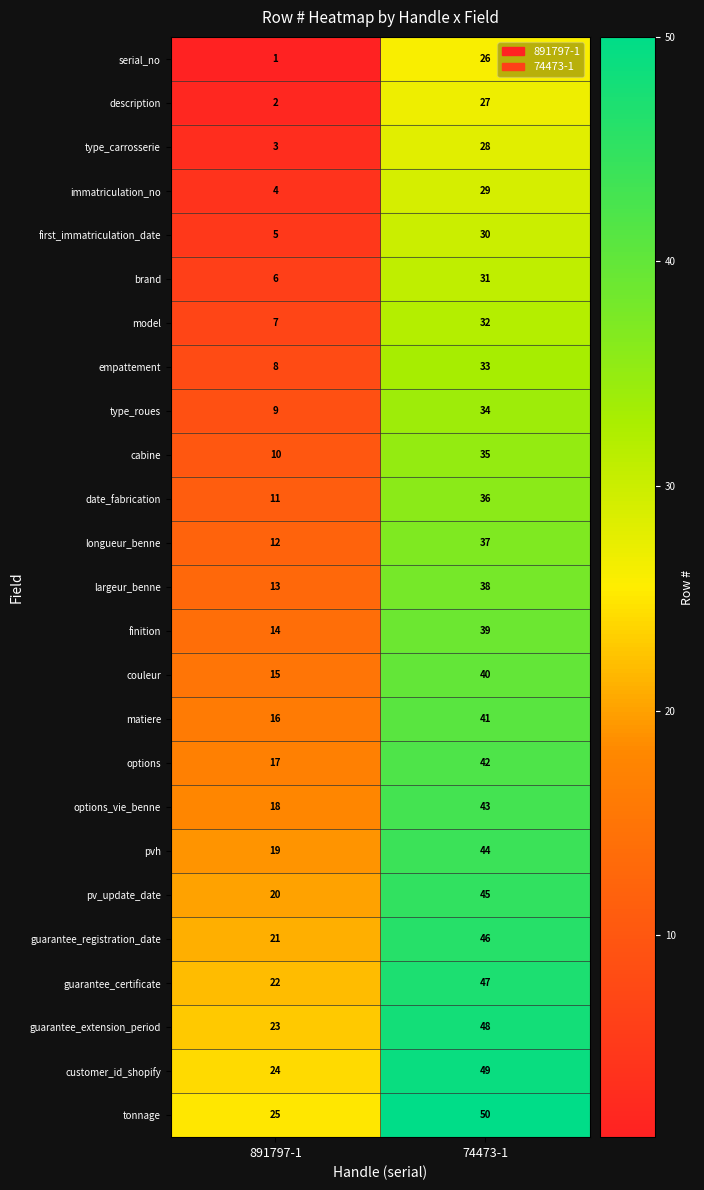

Which category has the highest value across all series?

74473-1